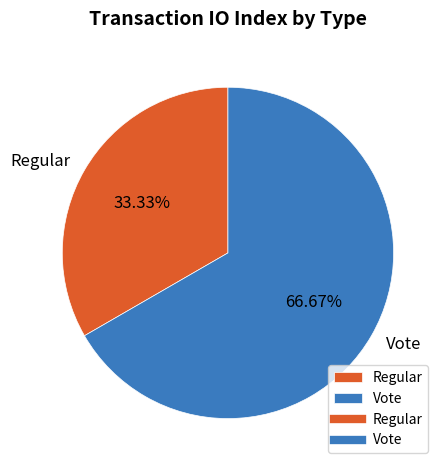

Does any single category account for the majority?

Yes